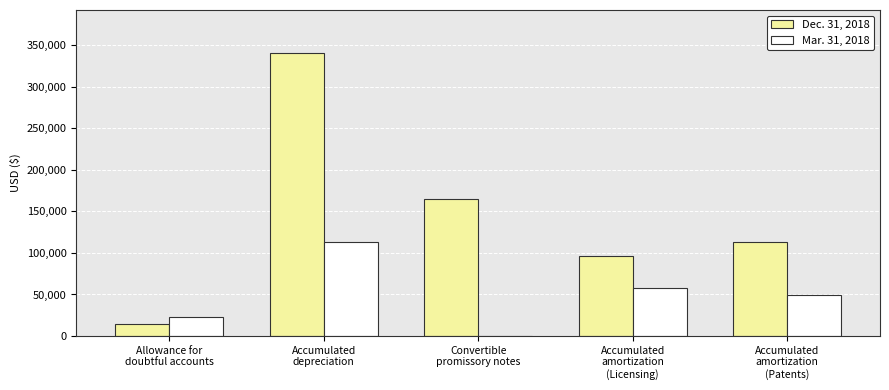

Reading left to right, transcribe all the data shown in this chart.

Dec. 31, 2018: Allowance for
doubtful accounts=14046	Accumulated
depreciation=341330	Convertible
promissory notes=164495	Accumulated
amortization
(Licensing)=95833	Accumulated
amortization
(Patents)=113433
Mar. 31, 2018: Allowance for
doubtful accounts=23046	Accumulated
depreciation=113158	Convertible
promissory notes=0	Accumulated
amortization
(Licensing)=58333	Accumulated
amortization
(Patents)=49627